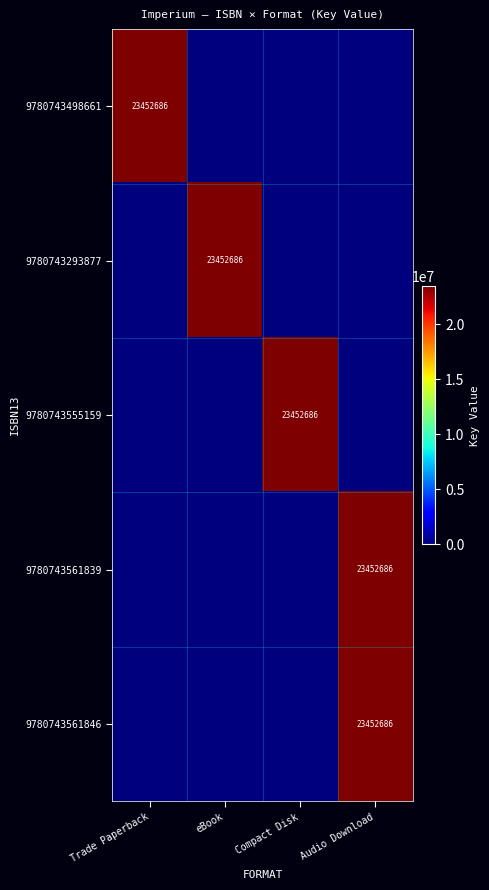

Is it true that 9780743555159 equals 14755179 at Compact Disk?

False